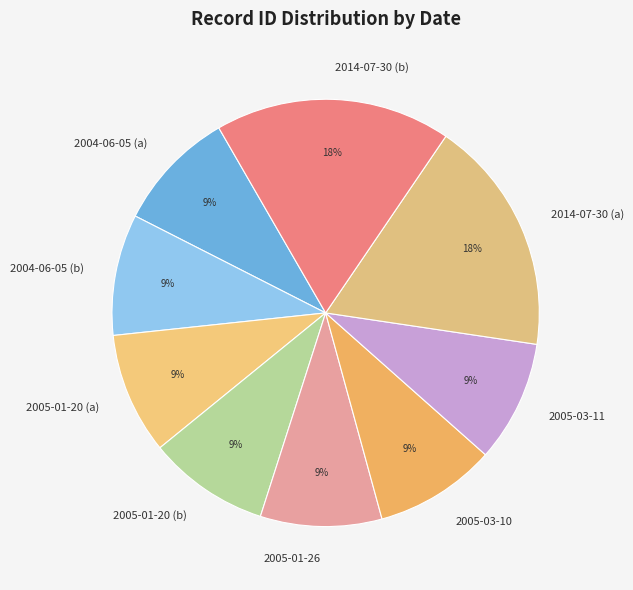

What is the ratio of the value at 2005-01-20 (b) to the value at 2014-07-30 (b)?

0.5